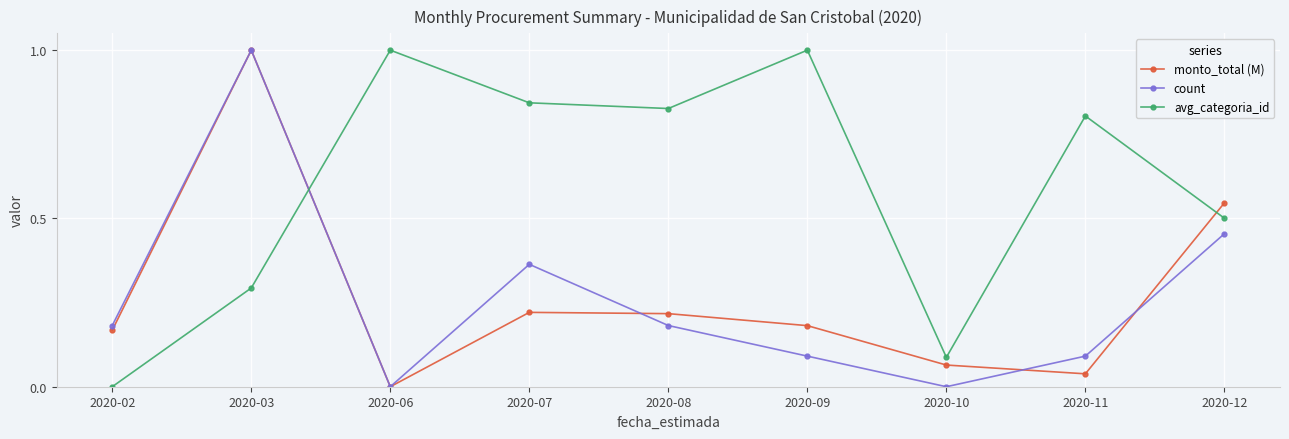

The value of monto_total (M) at 2020-12 is 0.9. True or false?

False